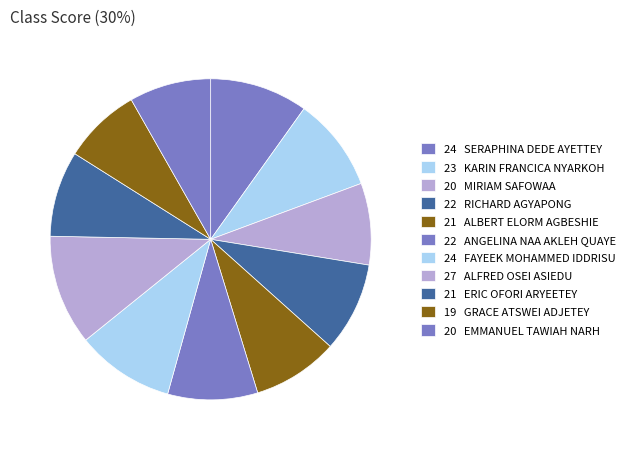

How many segments does this pie chart have?

11